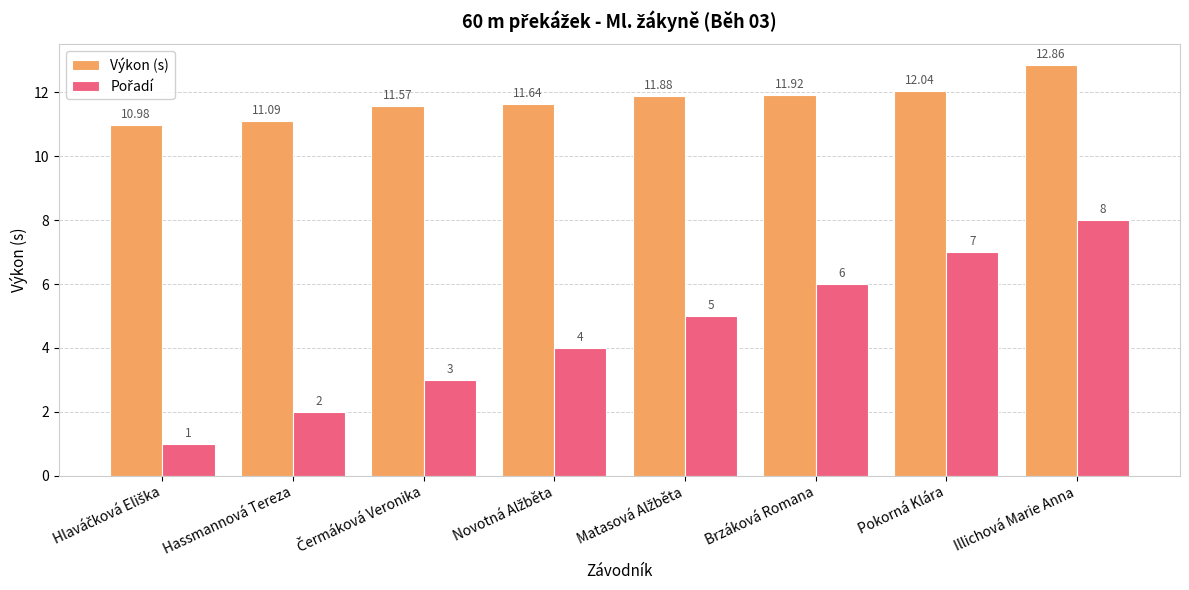

Which category has the highest value across all series?

Illichová Marie Anna